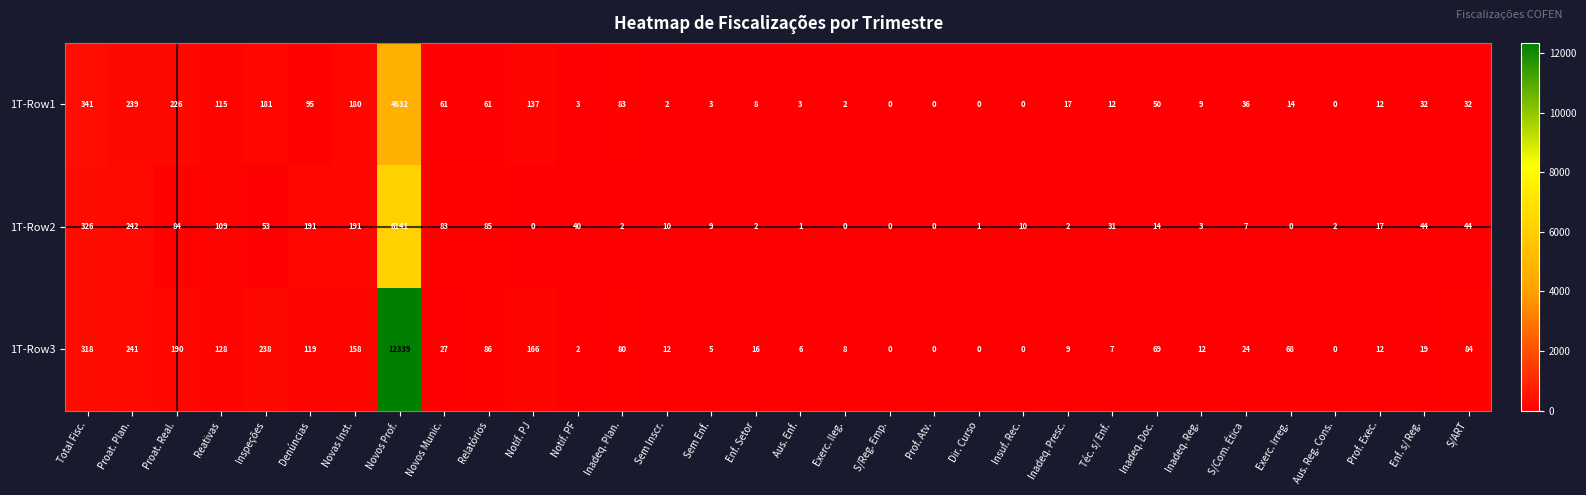

At which label does 1T-Row1 reach its peak?

Novos Prof.